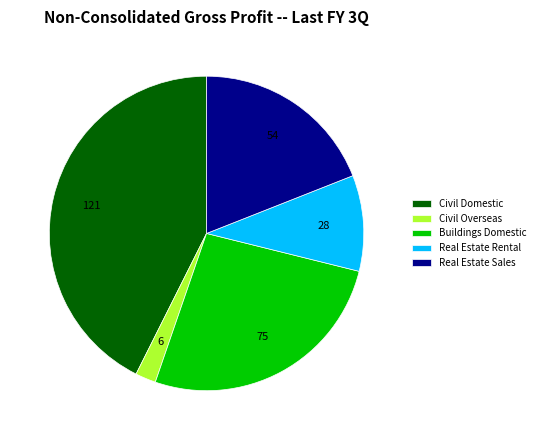

How many segments does this pie chart have?

5